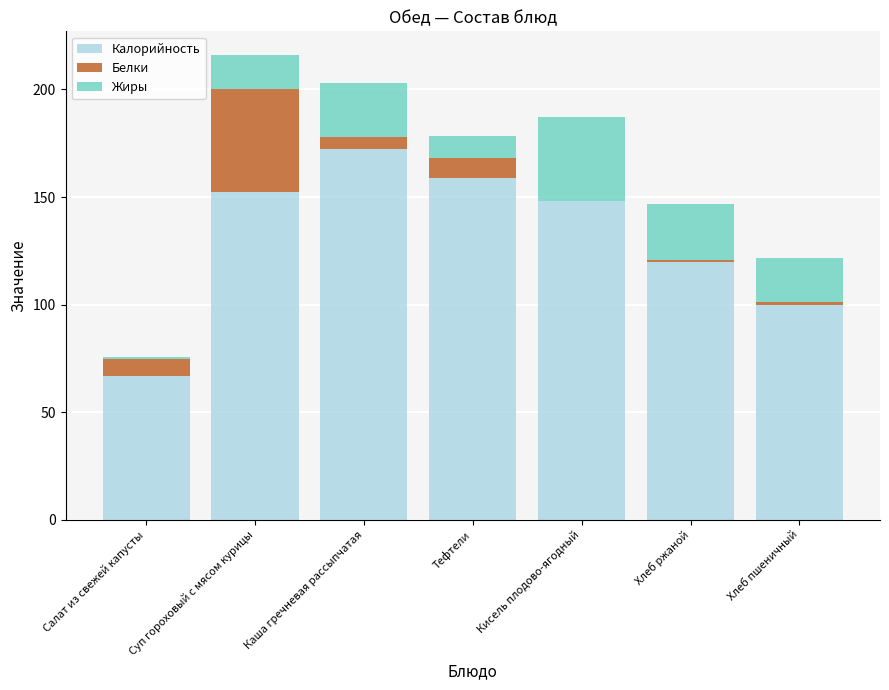

The value of Калорийность at Хлеб пшеничный is 100.0. True or false?

True